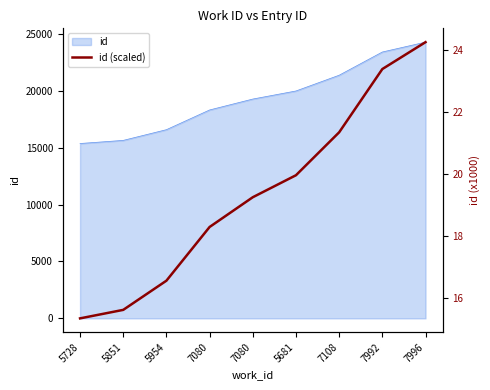

List the labels in order of value, largest first.

7996, 7992, 7108, 5681, 7080, 7080, 5954, 5851, 5728